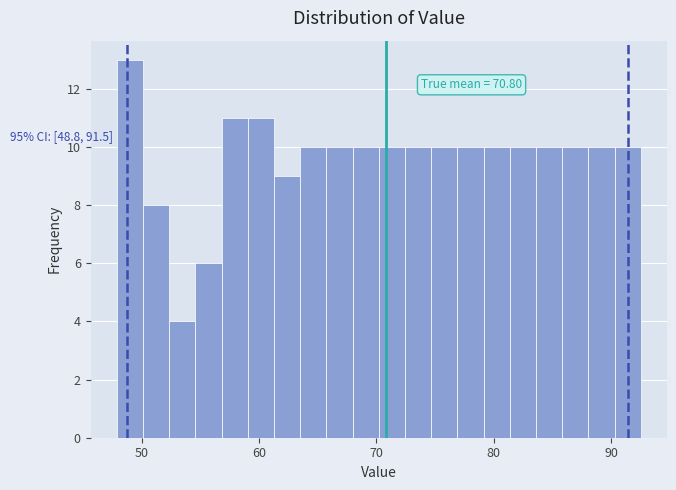

Around what value on the x-axis is the tallest bar? Give the approximate position of its centre, as read against the axis.

49